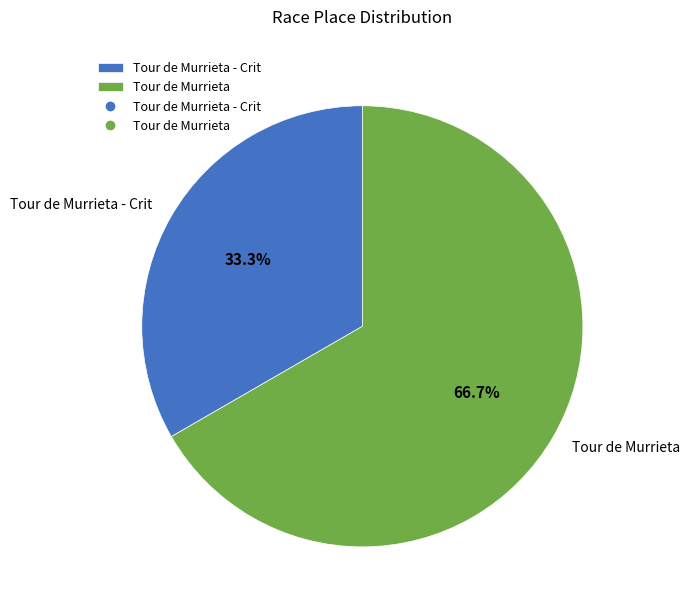

How many segments does this pie chart have?

2